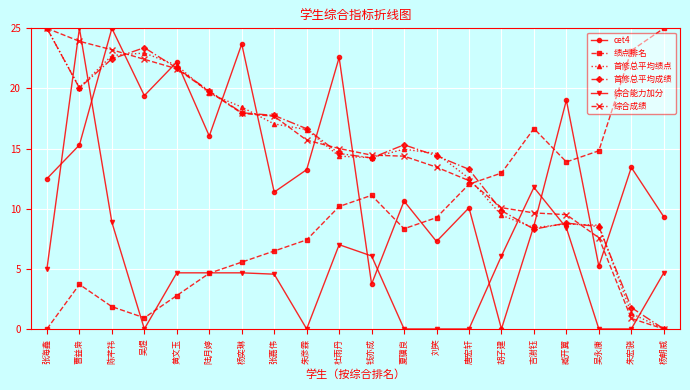

Between which two adjacent categories do 首修总平均成绩 and 绩点排名 first intersect?

唐宏轩 and 胡子建